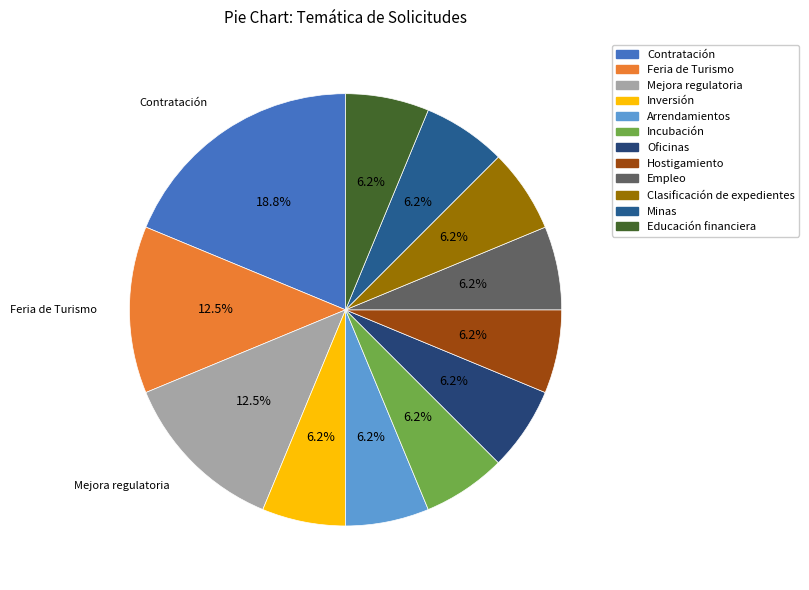

To the nearest percent, what percentage of the pie is Clasificación de expedientes?

6%